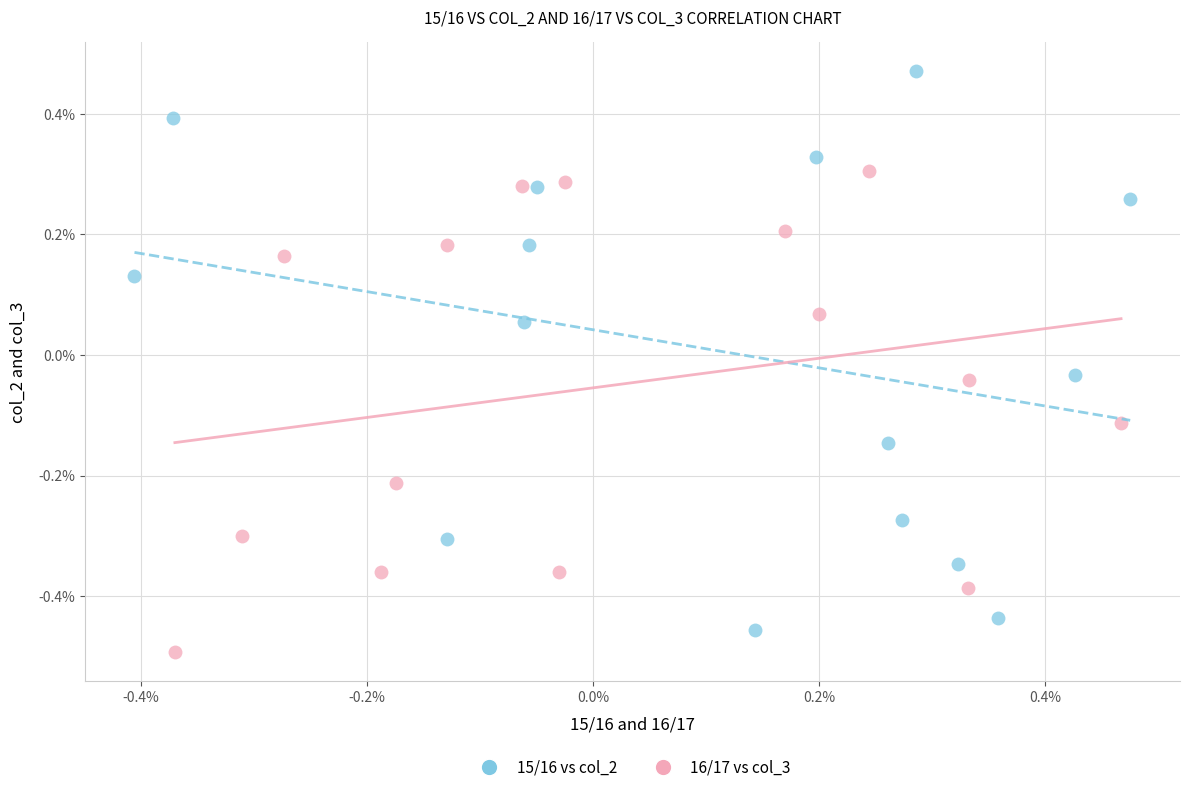

What are all the series names shown in the legend?

15/16 vs col_2, 16/17 vs col_3